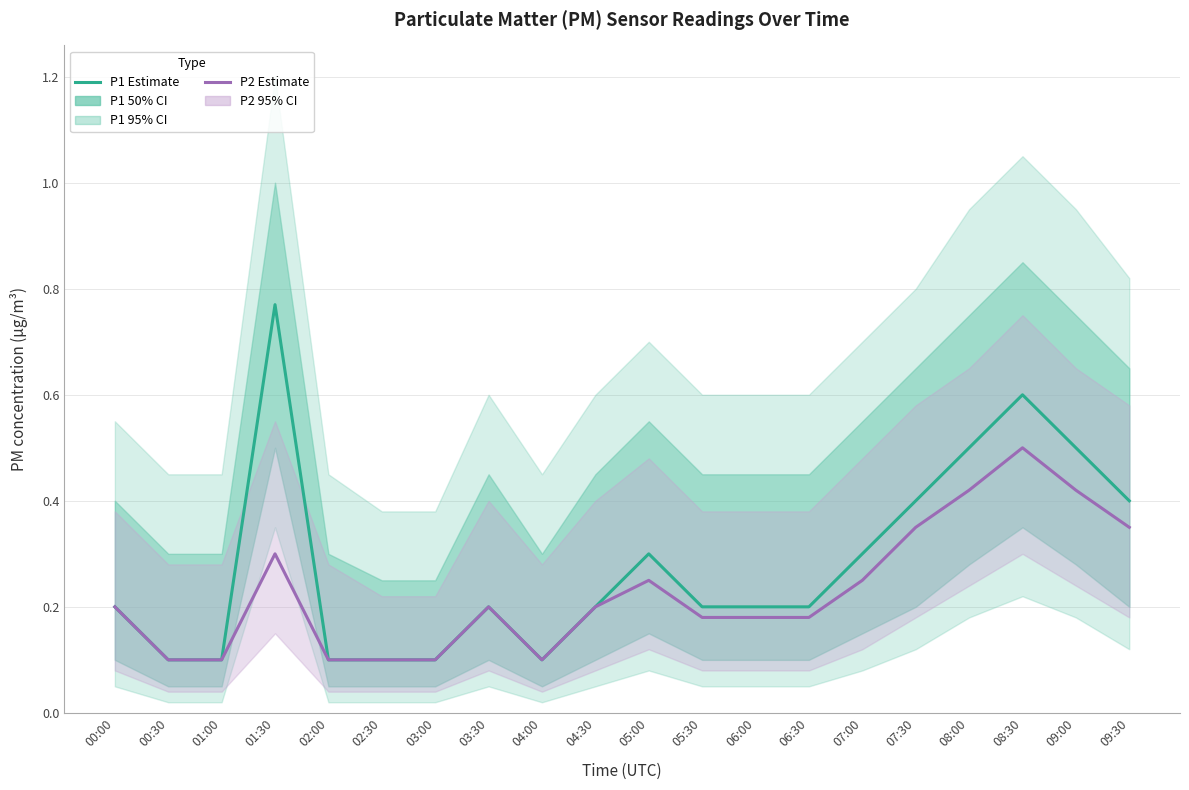

At how many categories does at least one series exceed 0?

20